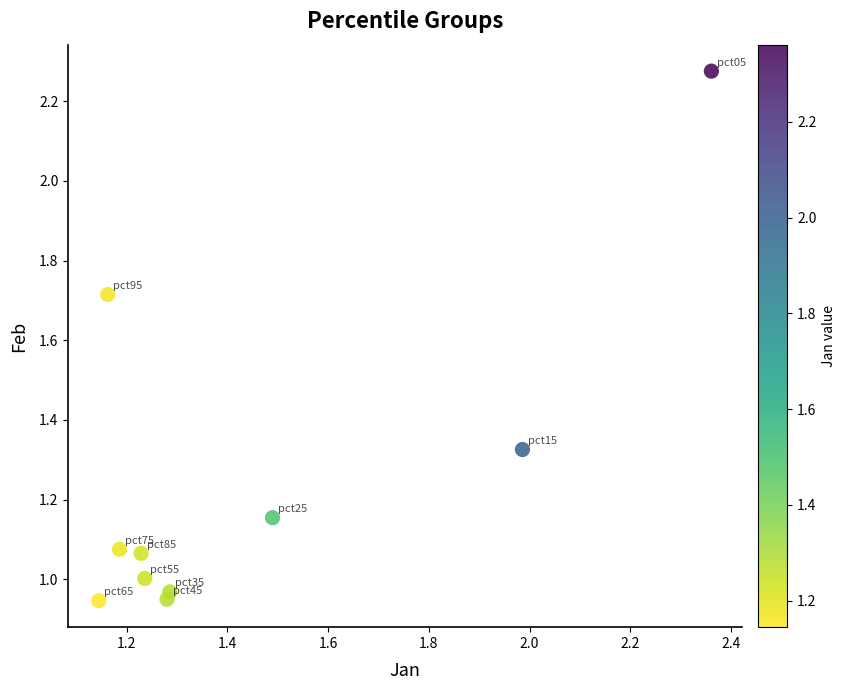

What is the average X value?

1.4